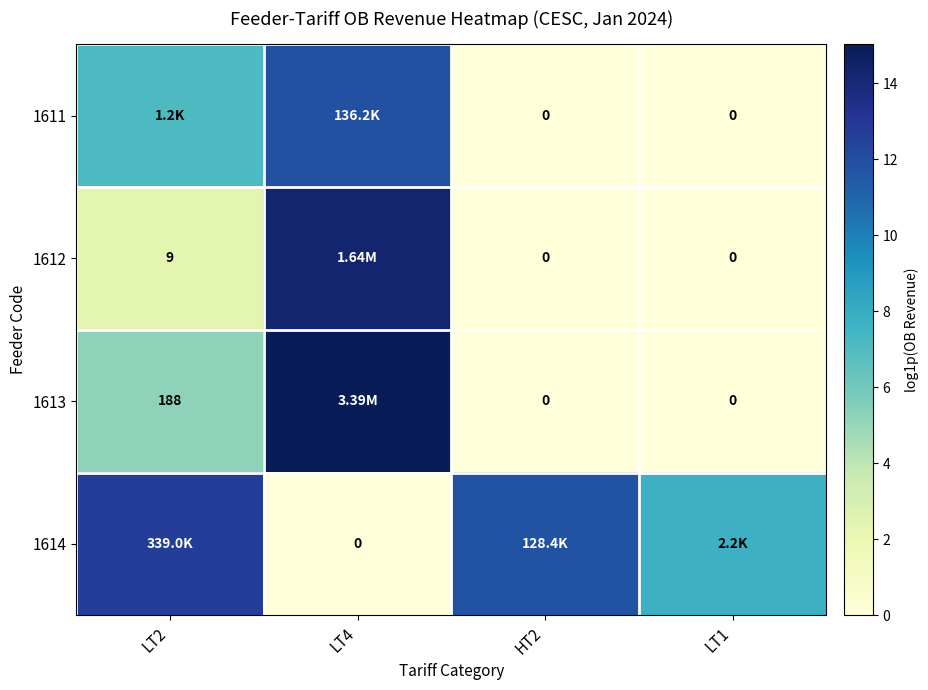

How many categories are shown in the chart?

4